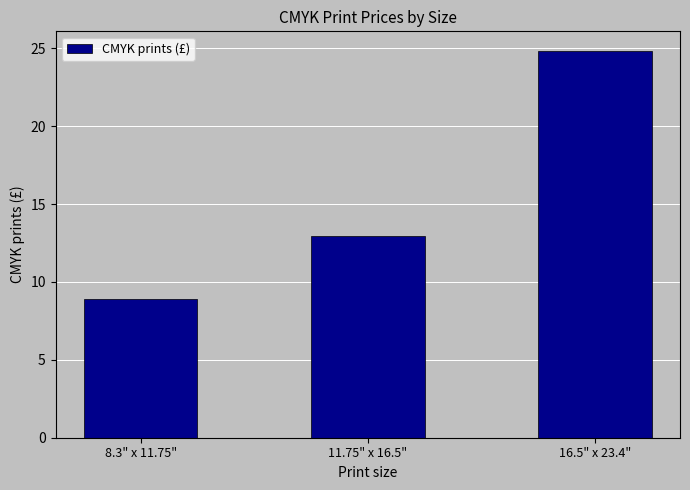

What is the sum of the values at 11.75" x 16.5" and 16.5" x 23.4"?

37.8